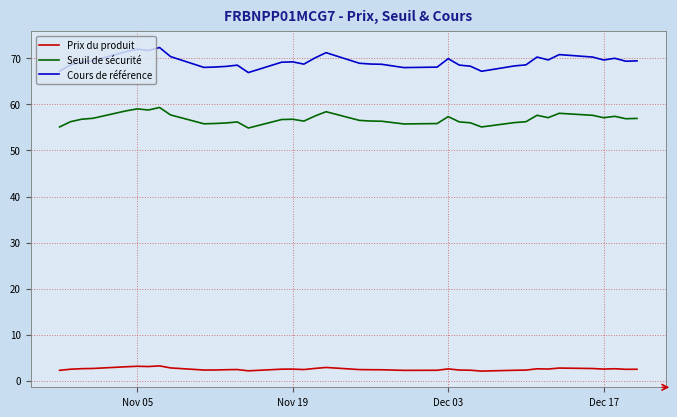

What is the lowest value of the Seuil de sécurité series?

54.9